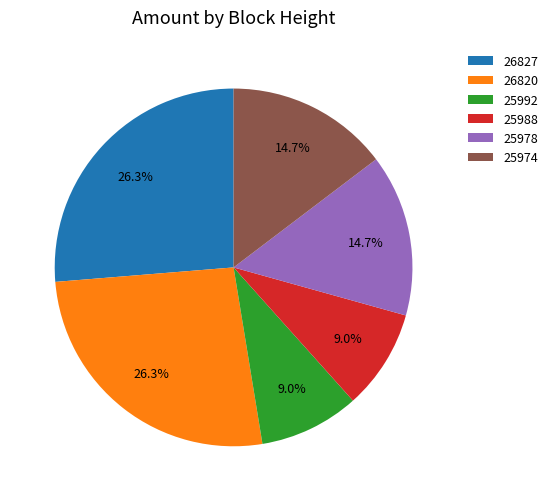

The 25978 slice represents 15% of the pie. True or false?

True